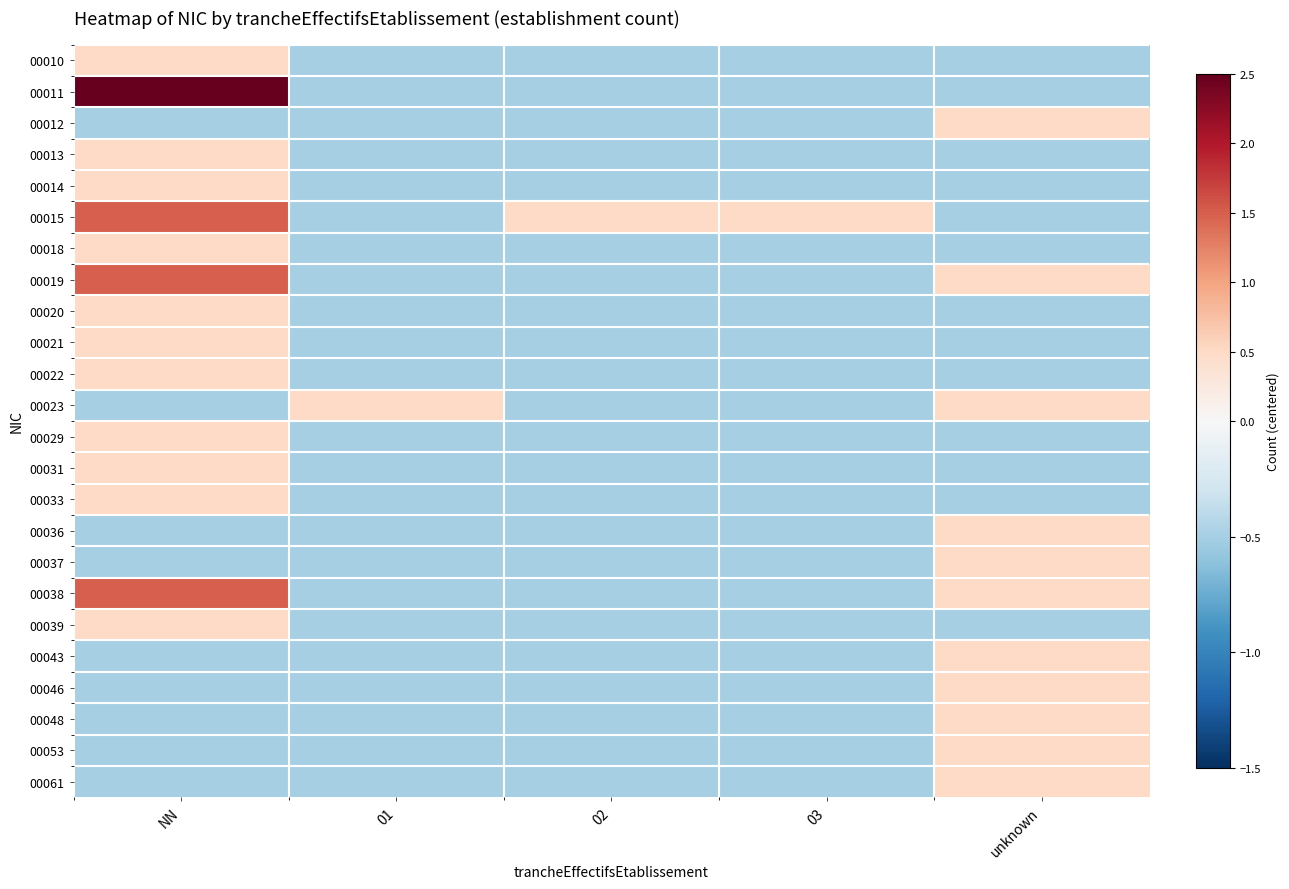

How many series are shown in this chart?

24